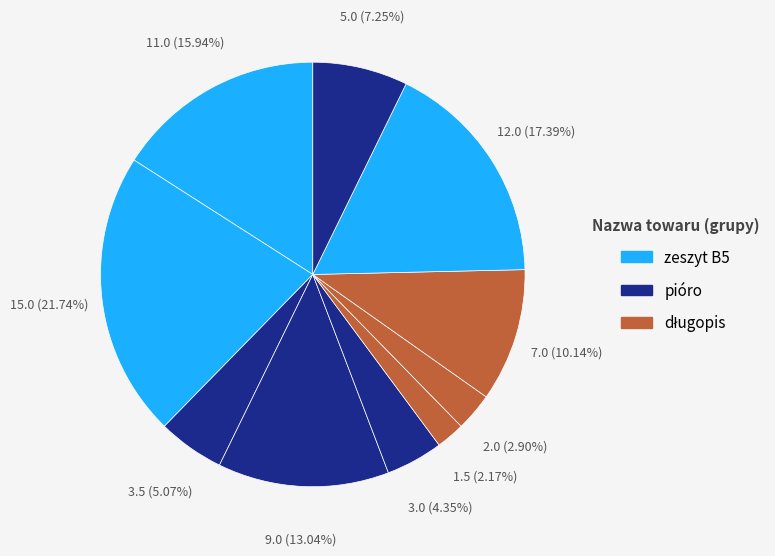

Count the number of slices in the pie.

10